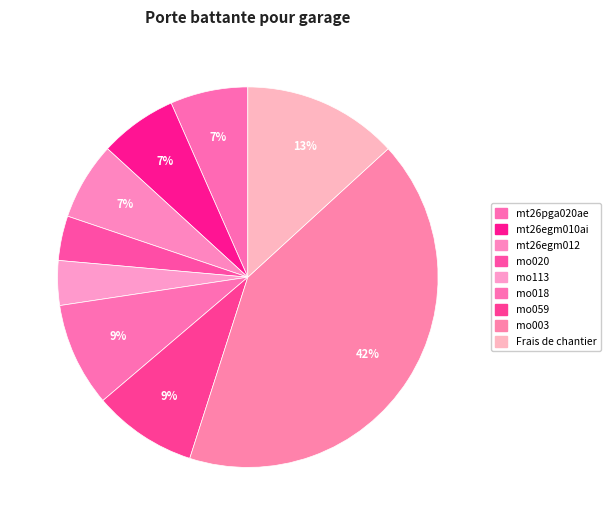

How many slices are in this pie chart?

9